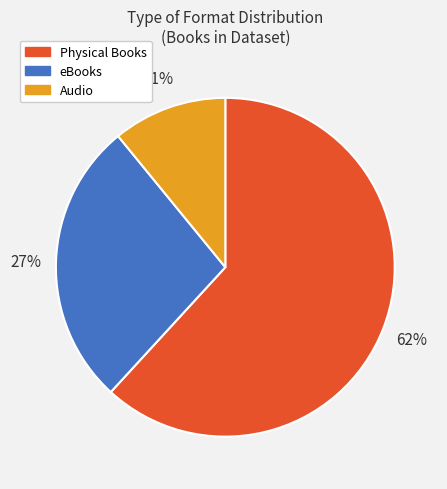

To the nearest percent, what is the difference between the largest and smallest slice percentages?

51%